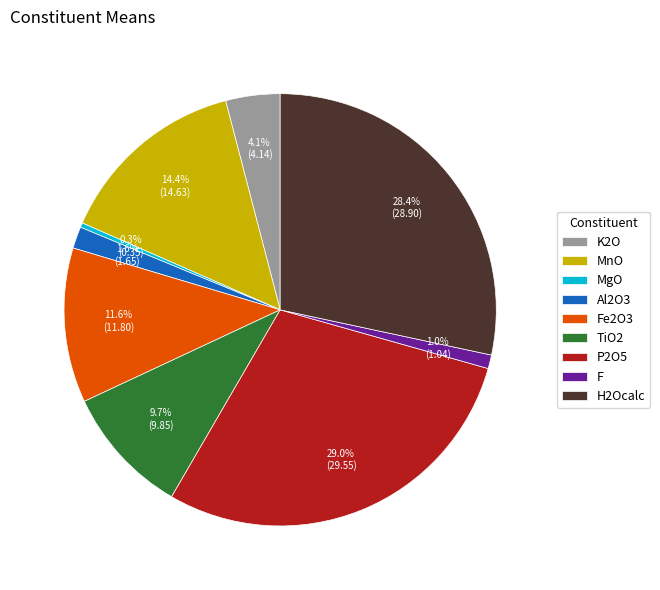

Count the number of slices in the pie.

9